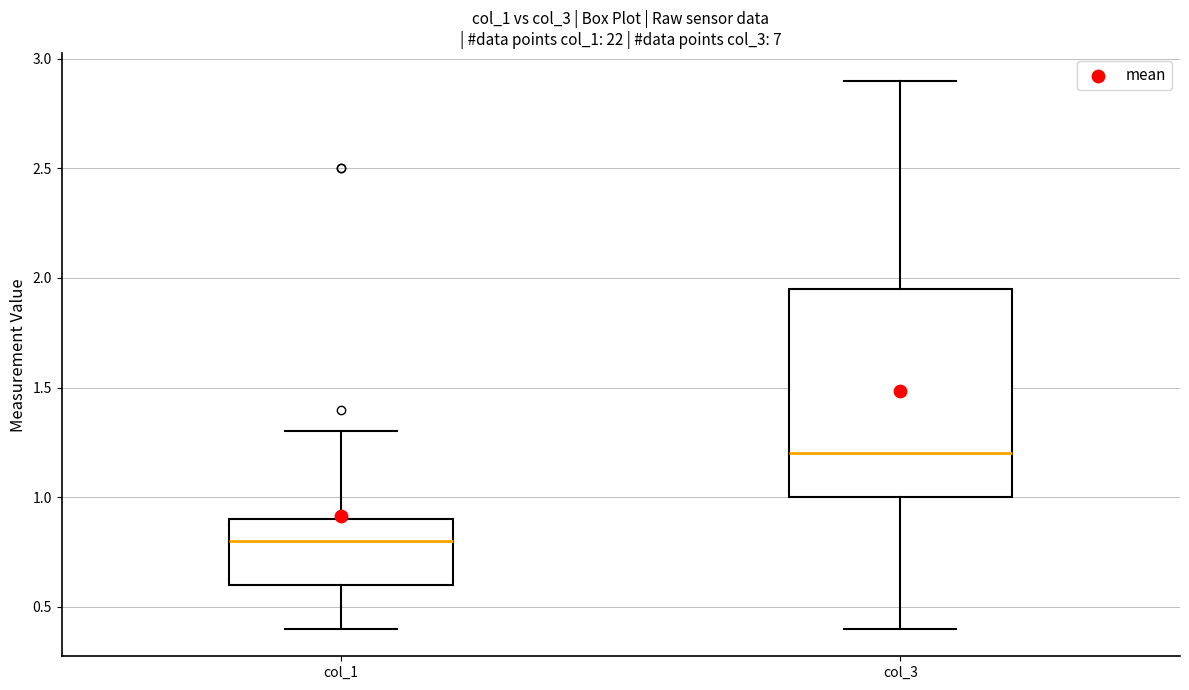

Reading left to right, transcribe this box plot: for each box, give where its median line is, the range the box spans, and where its two whiskers end, as read against the y-axis. The values are not printed on the chart, so give them approximately, as read against the axis.

col_1: median 0.80, box 0.60 to 0.90, whiskers 0.40 to 1.30
col_3: median 1.20, box 1.00 to 1.95, whiskers 0.40 to 2.90